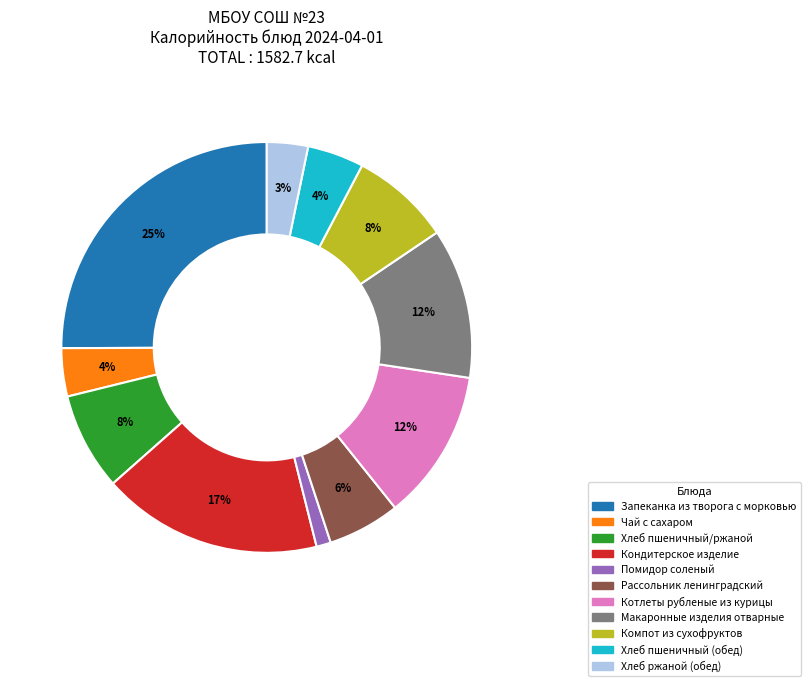

Which has a higher value, Макаронные изделия отварные or Рассольник ленинградский?

Макаронные изделия отварные